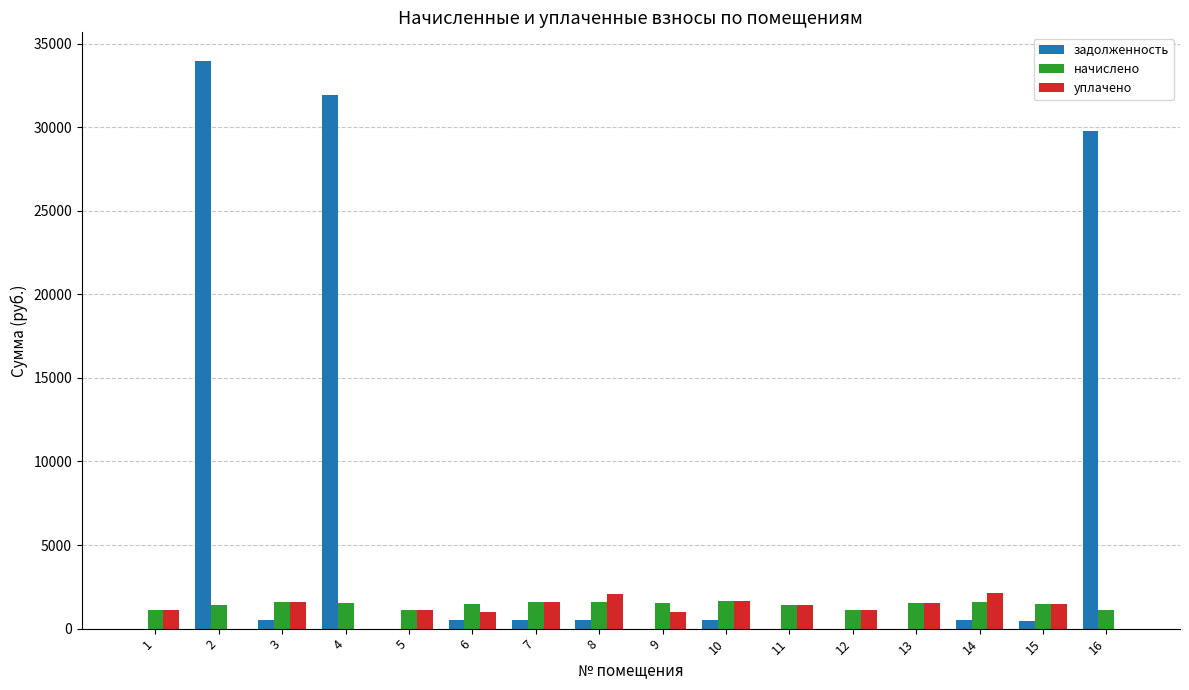

What are all the series names shown in the legend?

задолженность, начислено, уплачено